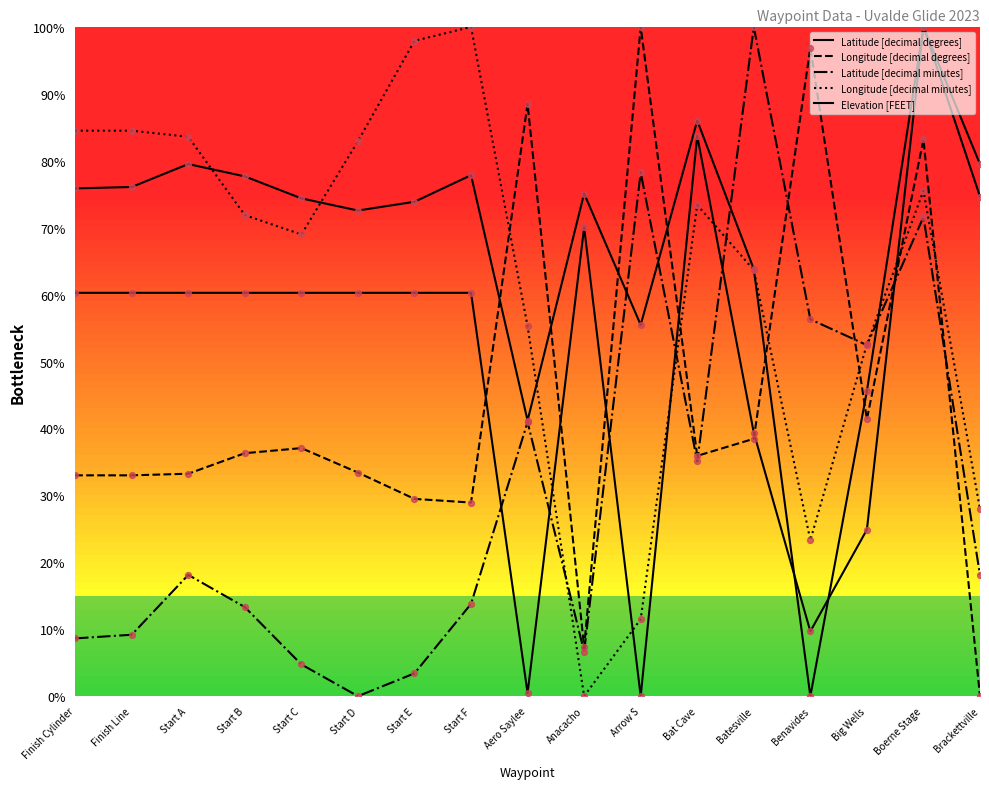

At which category is the sum across all series the highest?

Boerne Stage